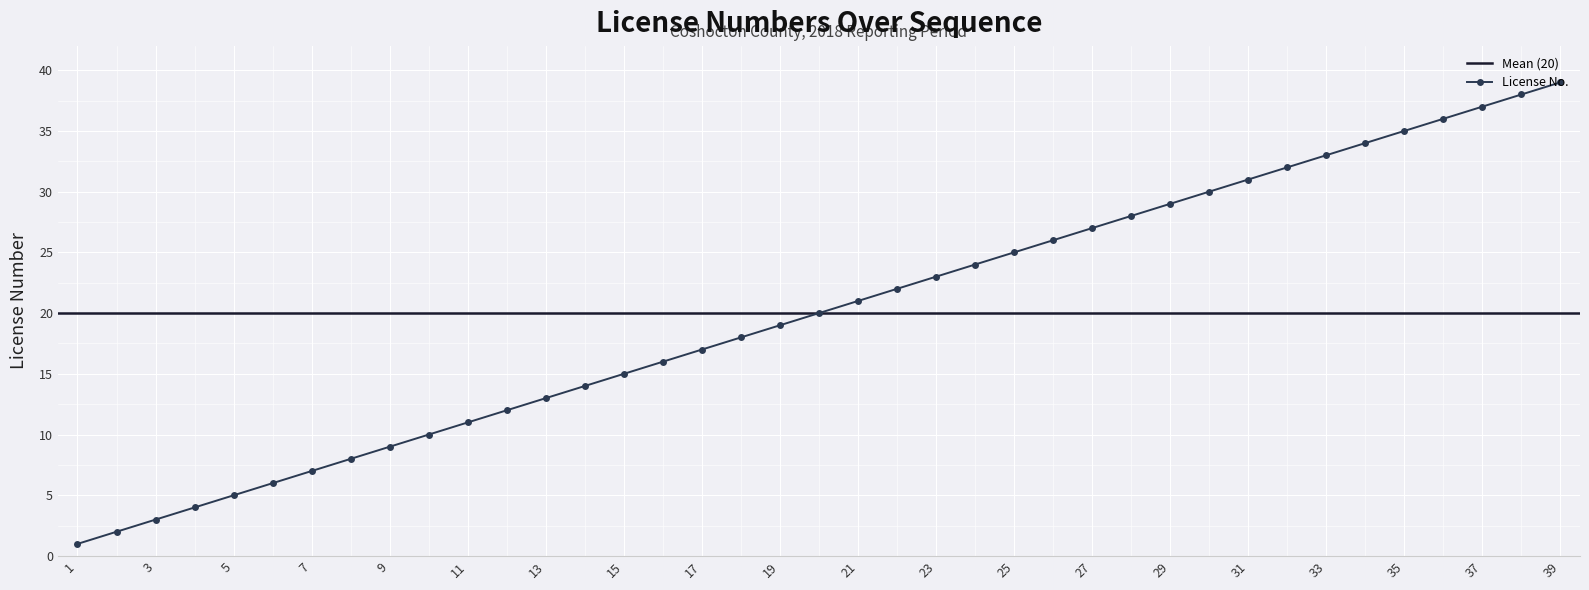

True or false: License No. has more than 0 points higher than both neighbors.

False